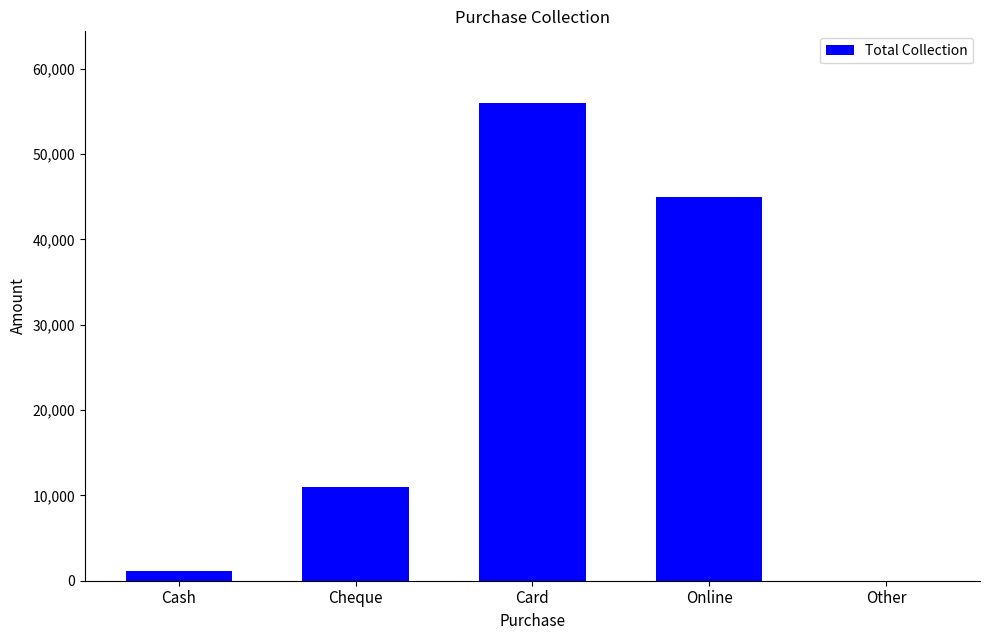

What is the sum of all values?

113150